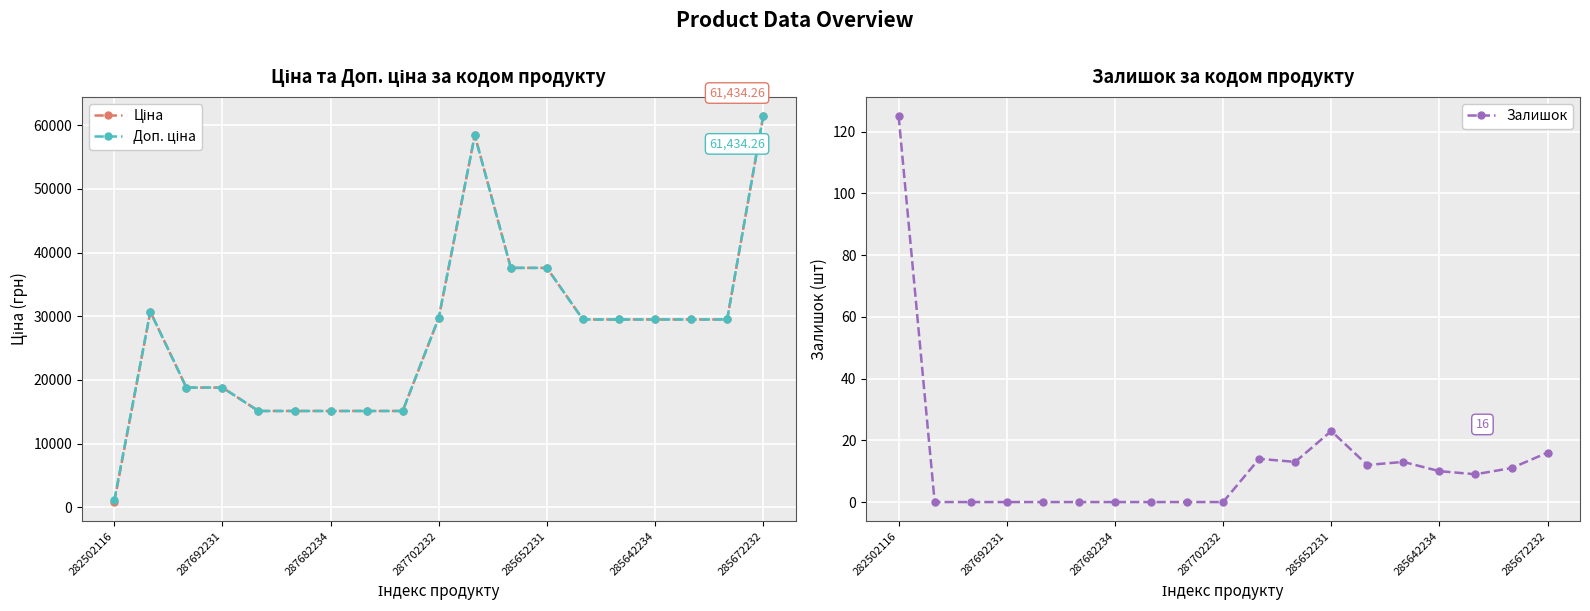

True or false: Залишок has a value of 16 at 285672232.

True